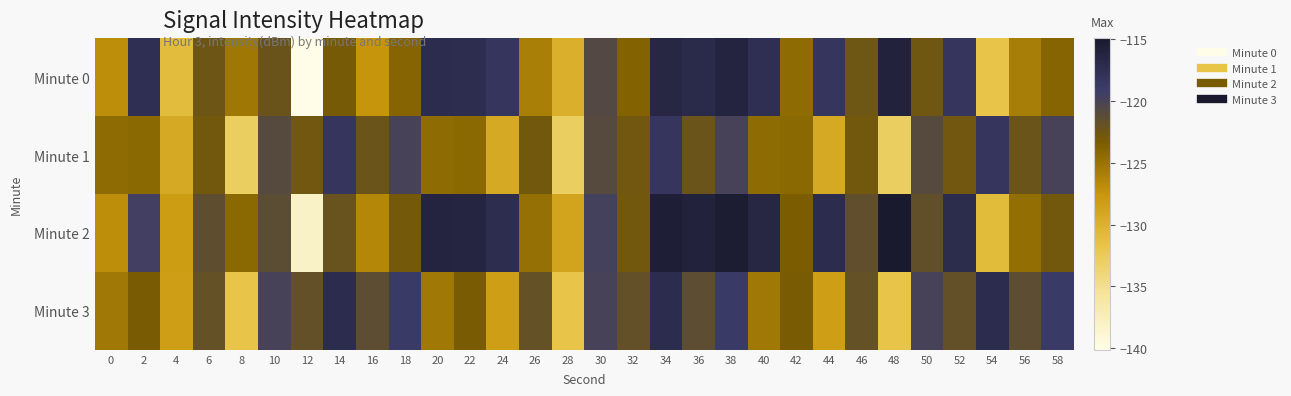

At 38, list the series in order from smallest to largest.

Minute 1, Minute 3, Minute 0, Minute 2